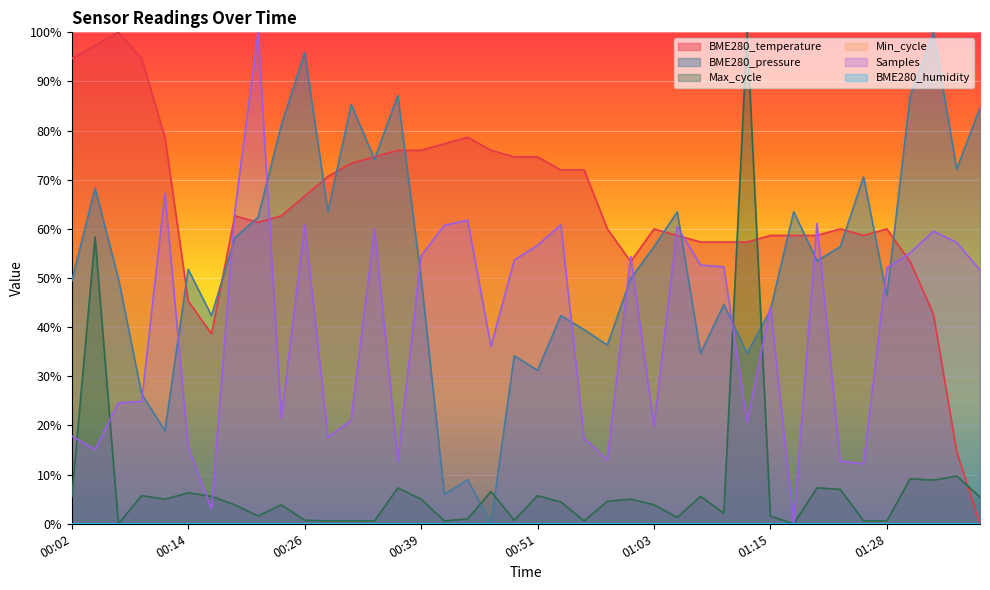

At which label does the data first exceed 62?

00:02